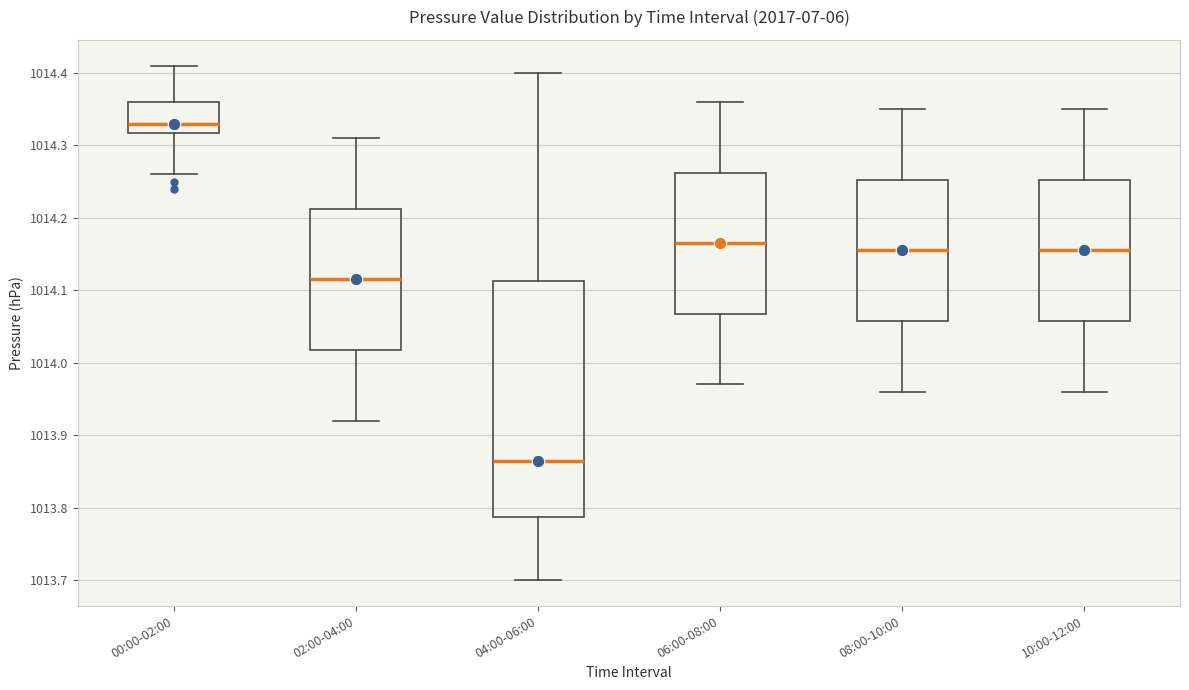

Where does the median line of the box for 08:00-10:00 sit on the y-axis? The values are not printed on the chart, so give them approximately, as read against the axis.

1014.16